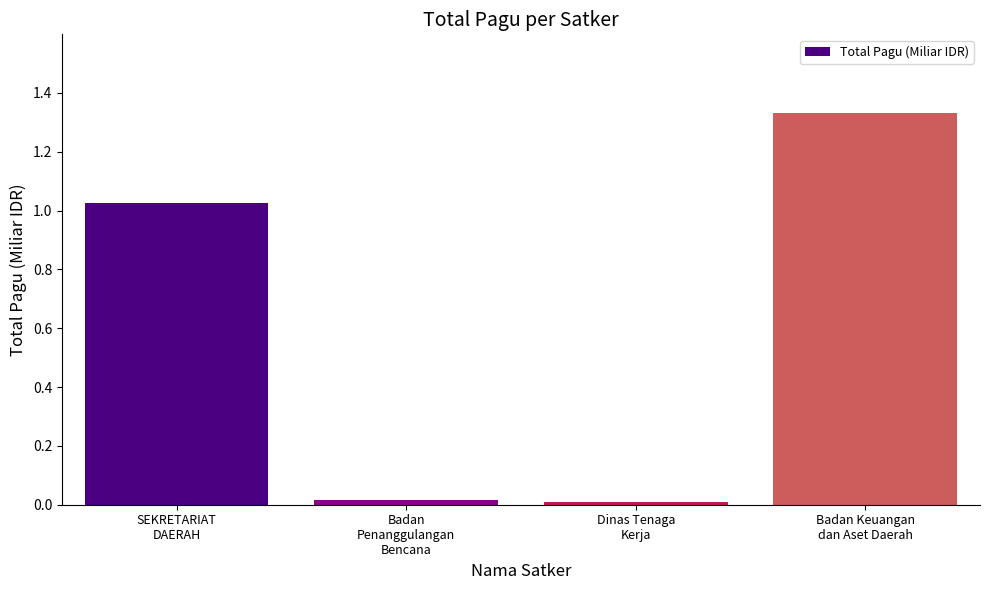

The value at Badan
Penanggulangan
Bencana is 0.0. True or false?

True